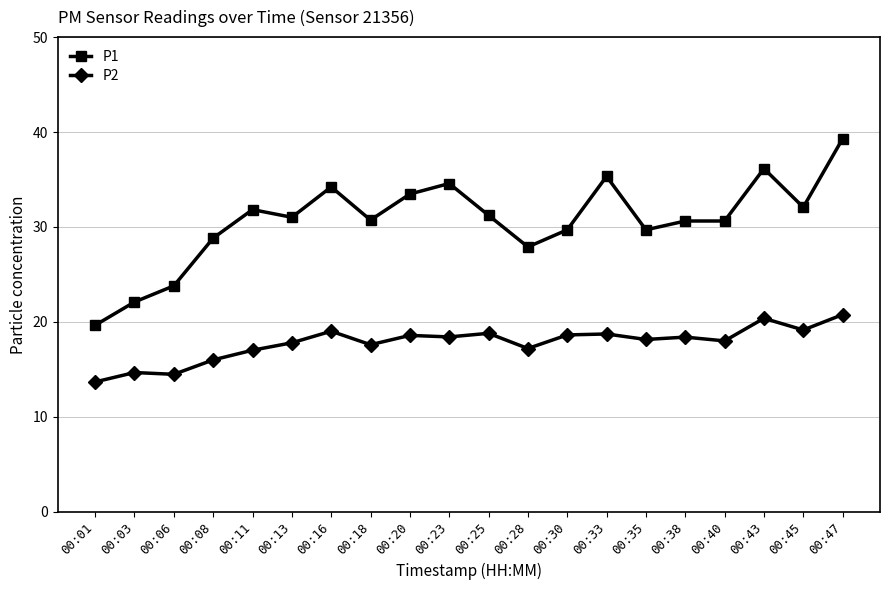

At which label does P1 first exceed 31?

00:11